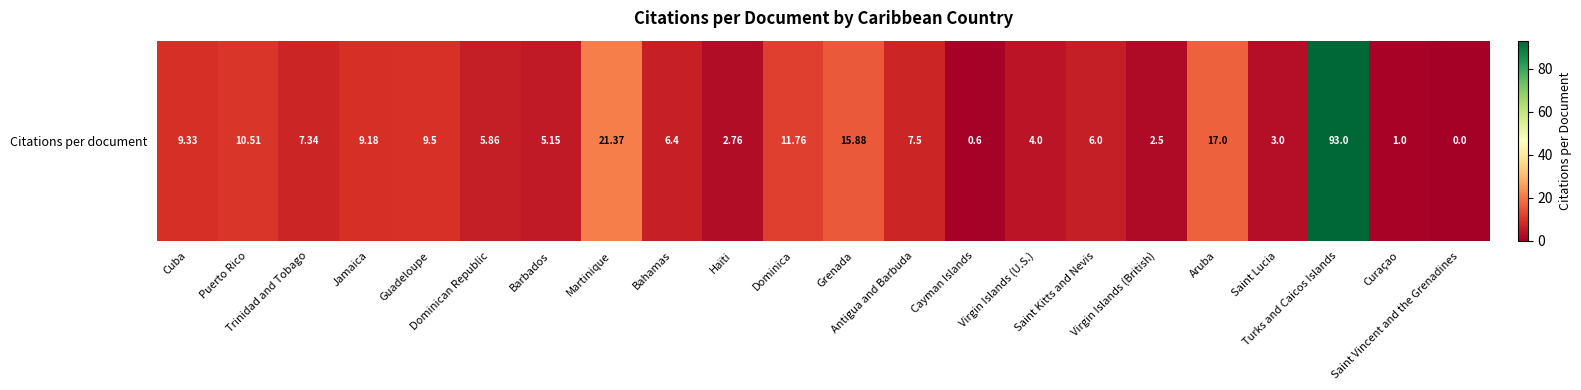

What is the difference between the values at Saint Lucia and Puerto Rico?

7.5